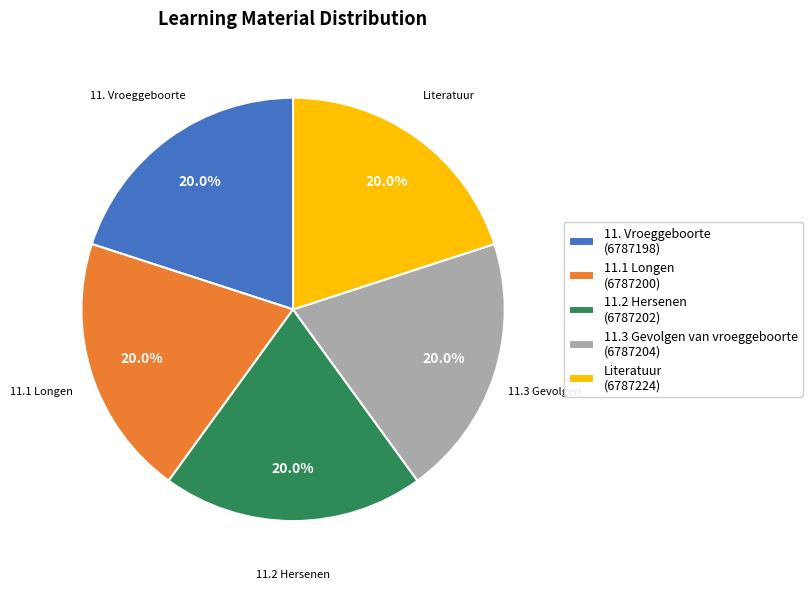

Is there any slice that represents more than half of the pie?

No